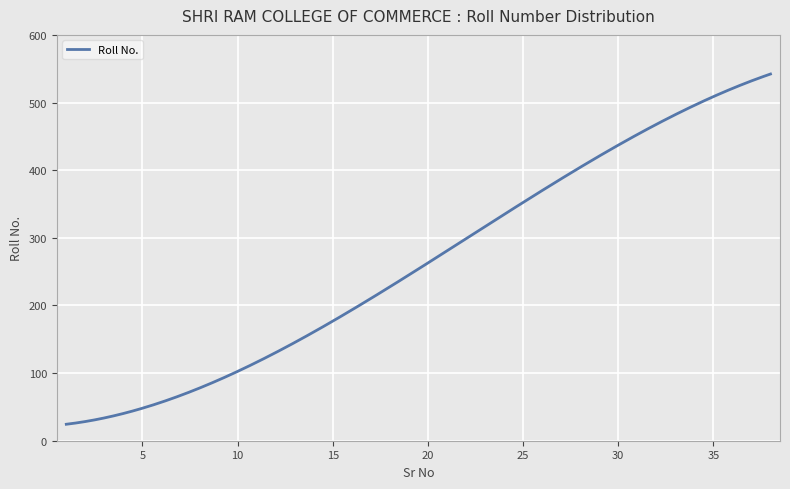

What is the difference between the maximum and minimum values?

517.8